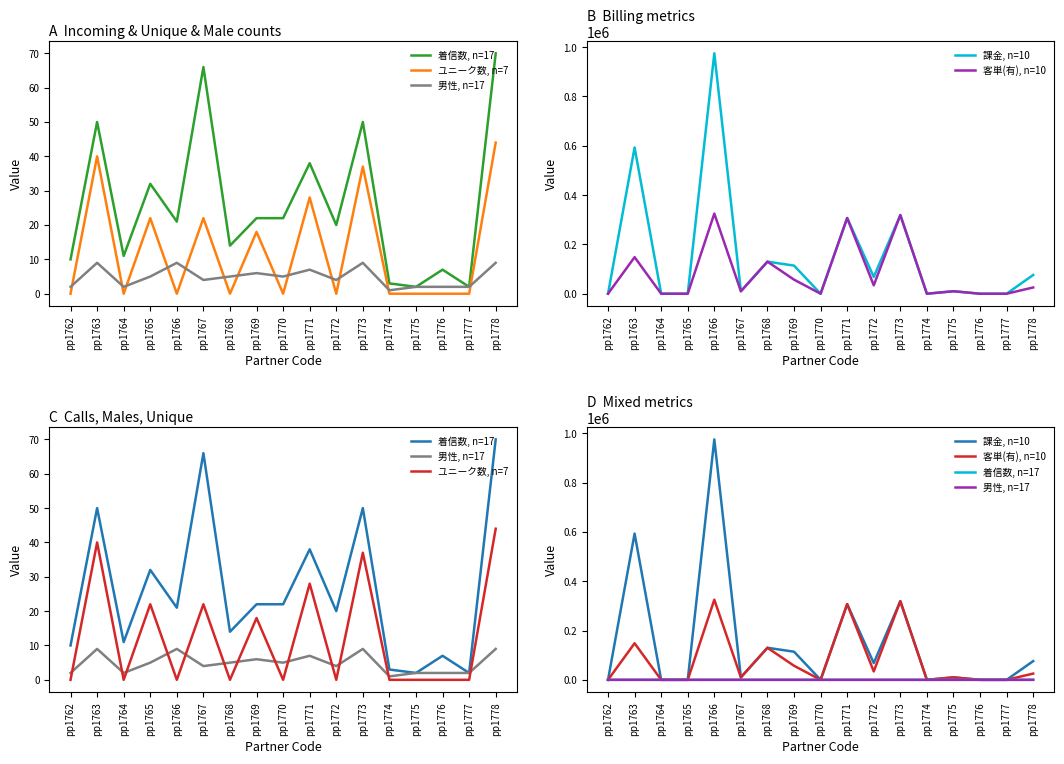

What is the difference between the maximum and minimum values in the 男性, n=17 series?

8